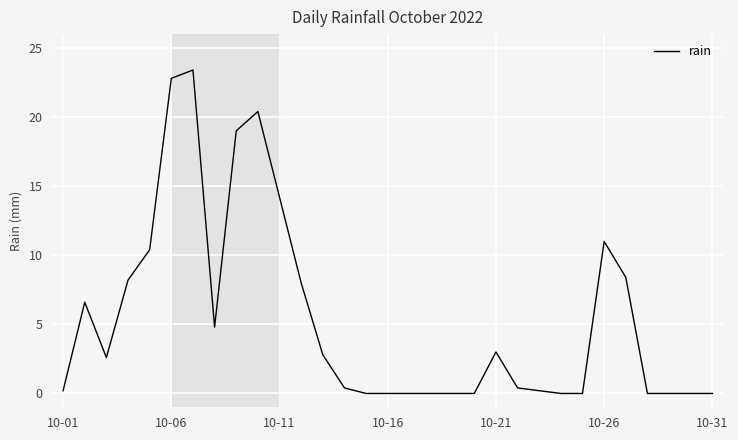

What is the greatest value displayed?

23.4